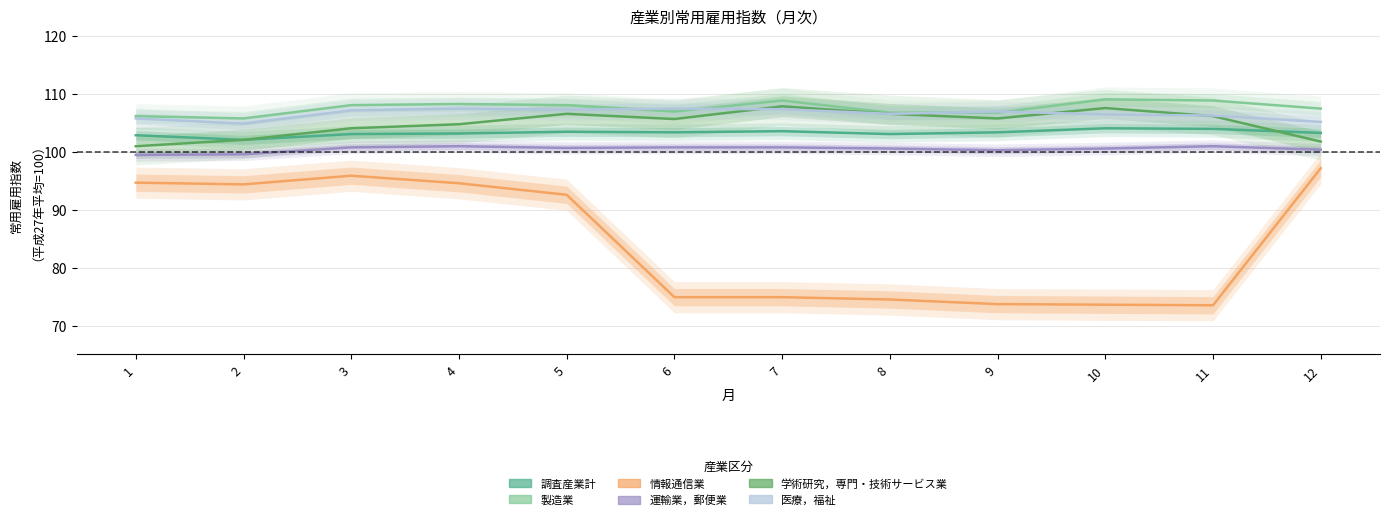

Count the number of data series in this chart.

6